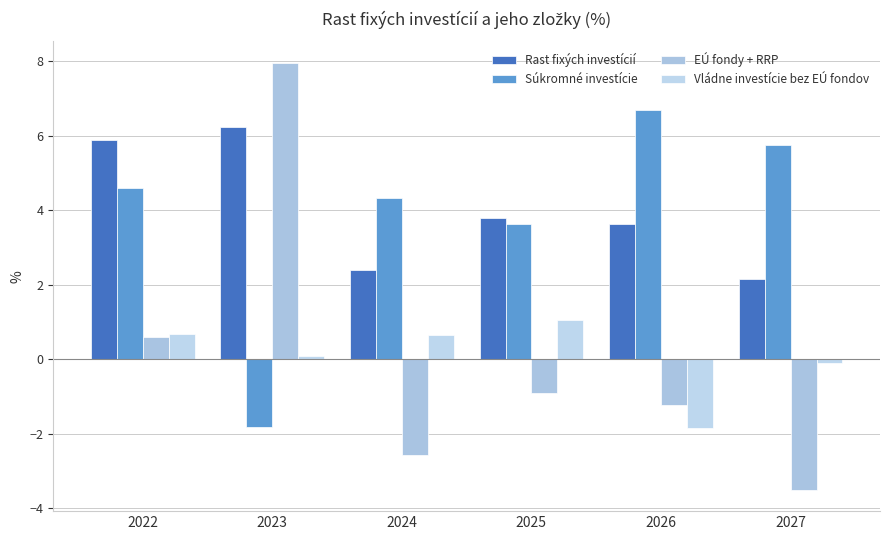

How many values in Súkromné investície are above zero?

5